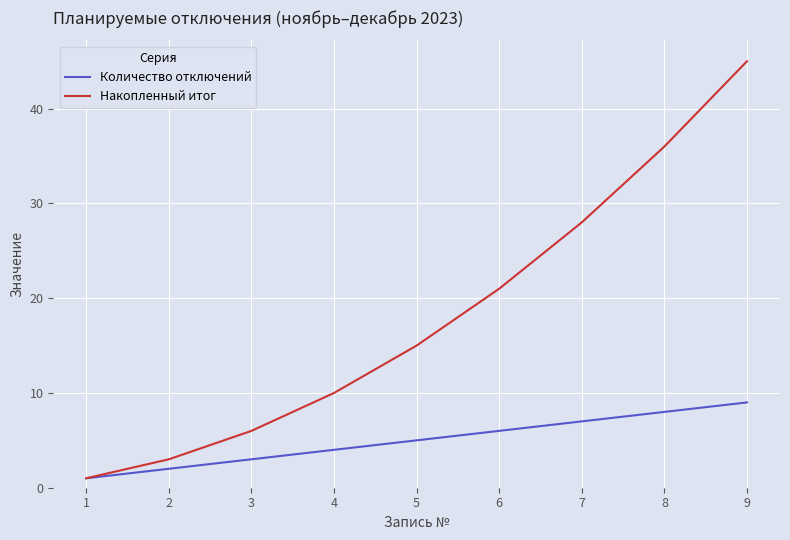

The value of Накопленный итог at 1 is 1. True or false?

True